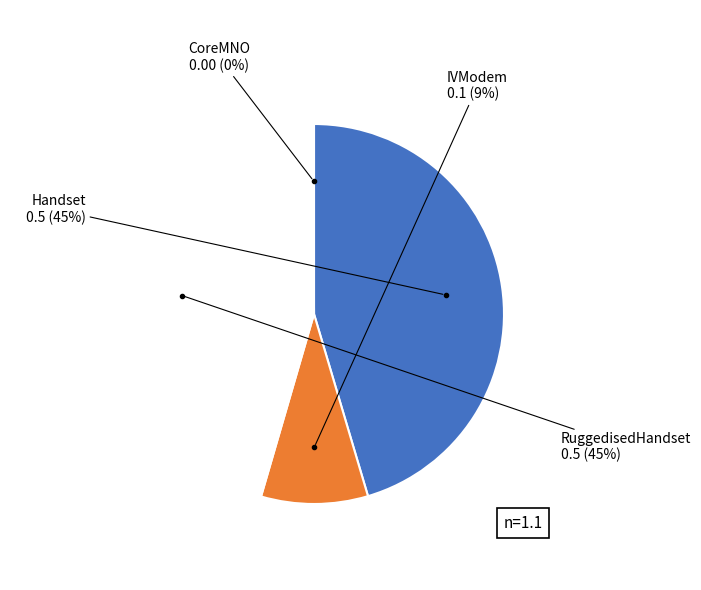

To the nearest percent, what is the combined percentage of Handset and IVModem?

55%